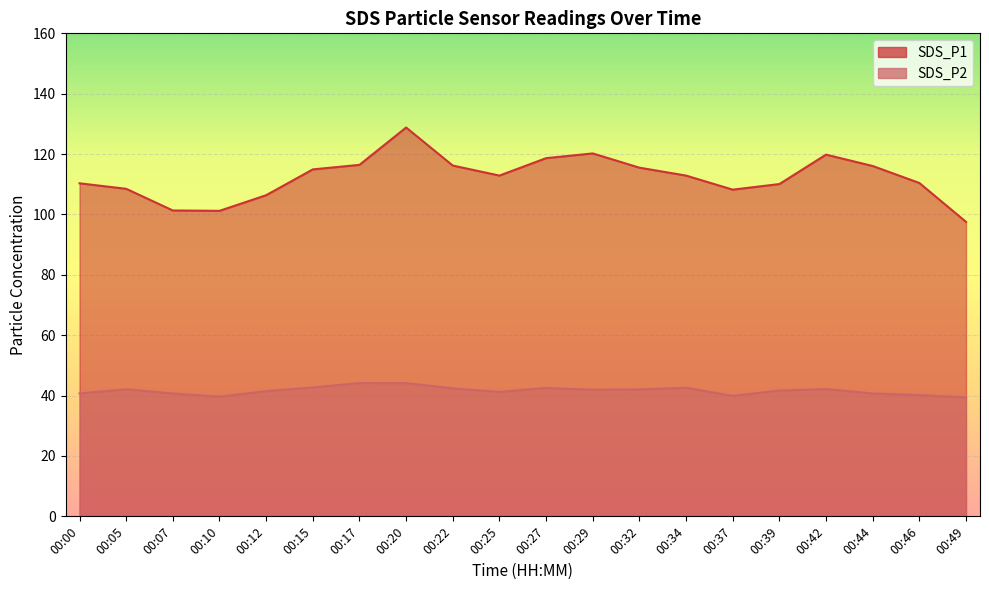

Where is the first local minimum for SDS_P2?

00:10